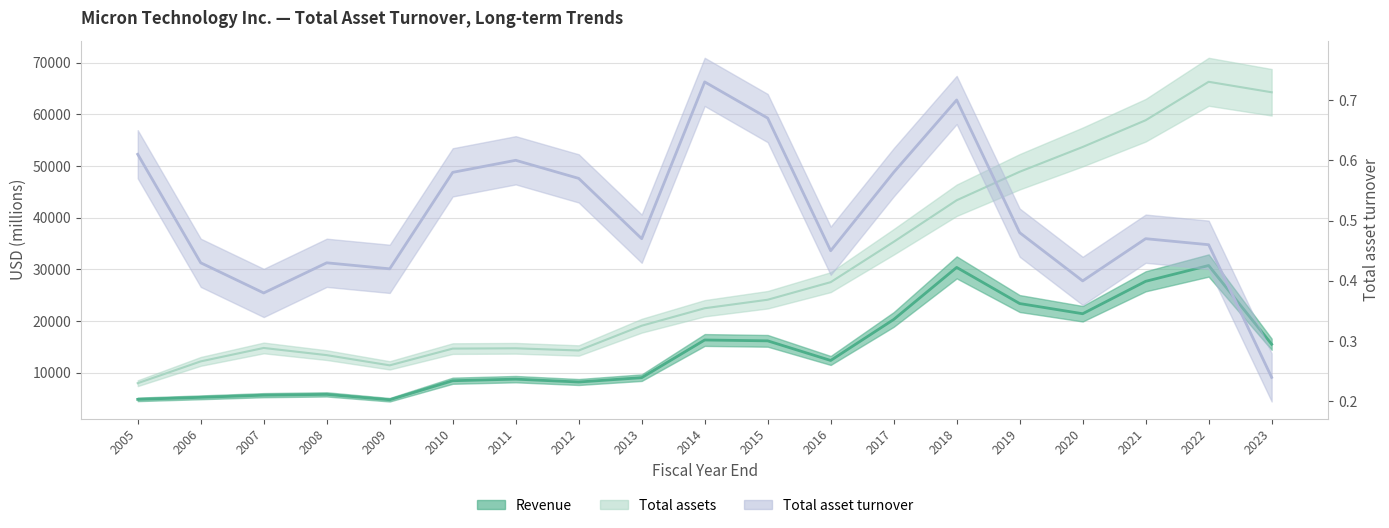

In Total asset turnover, how many points are higher than both neighbors (excluding endpoints)?

5